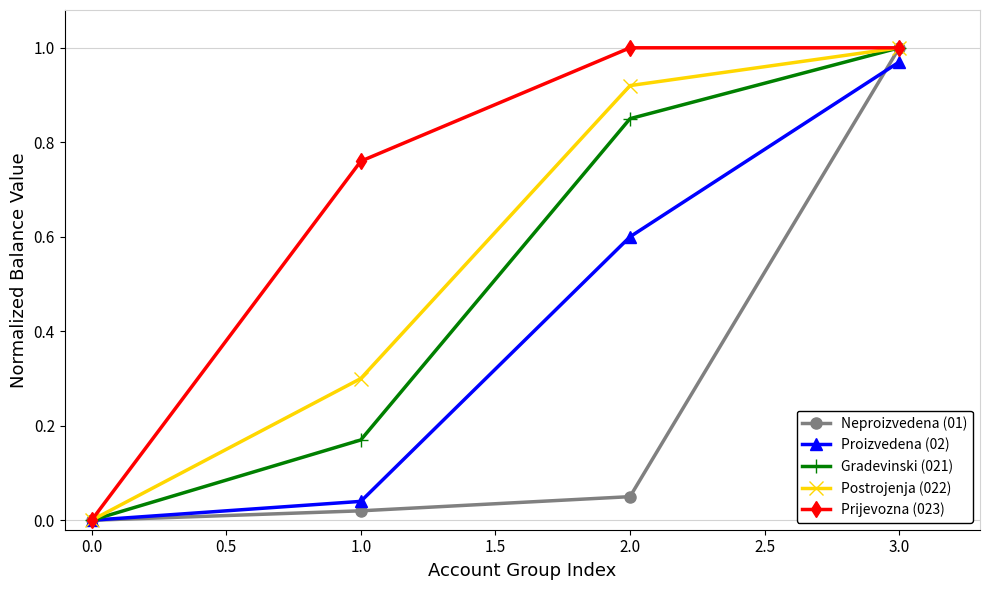

Between 2.0 and 3.0, which series saw the biggest shift?

Neproizvedena (01)